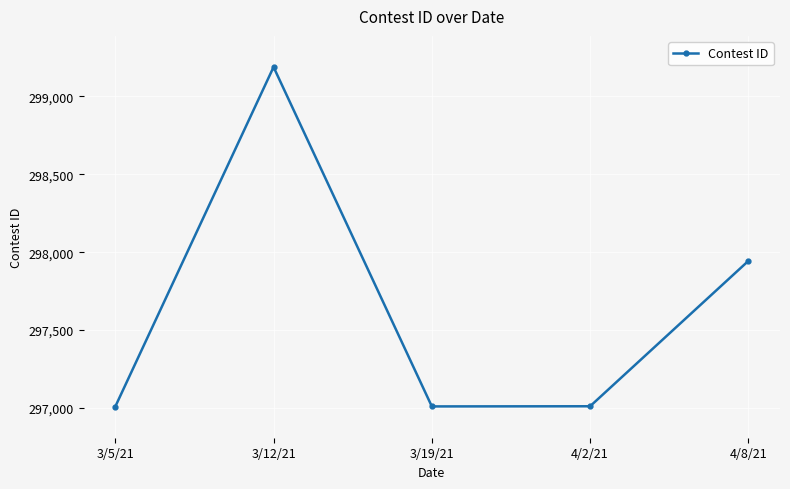

How many points are lower than both their immediate neighbors (excluding endpoints)?

1